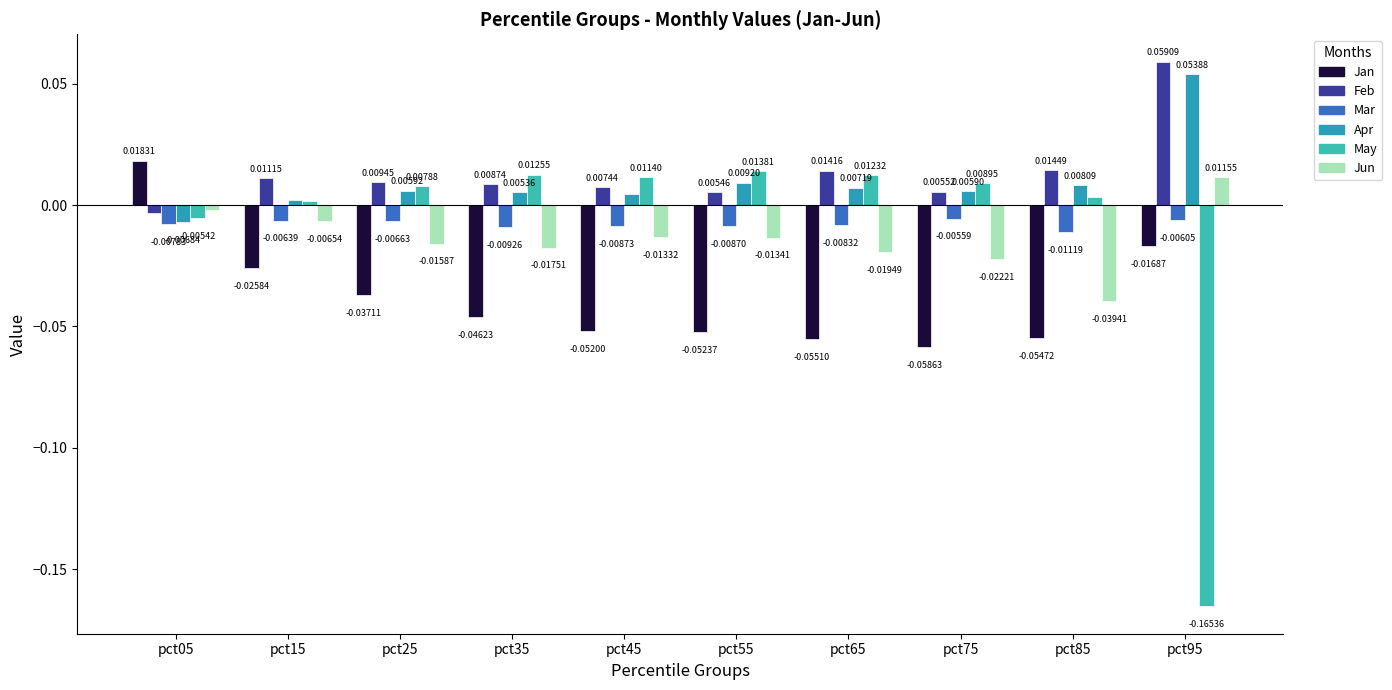

Which series changed the most between pct05 and pct65?

Jan